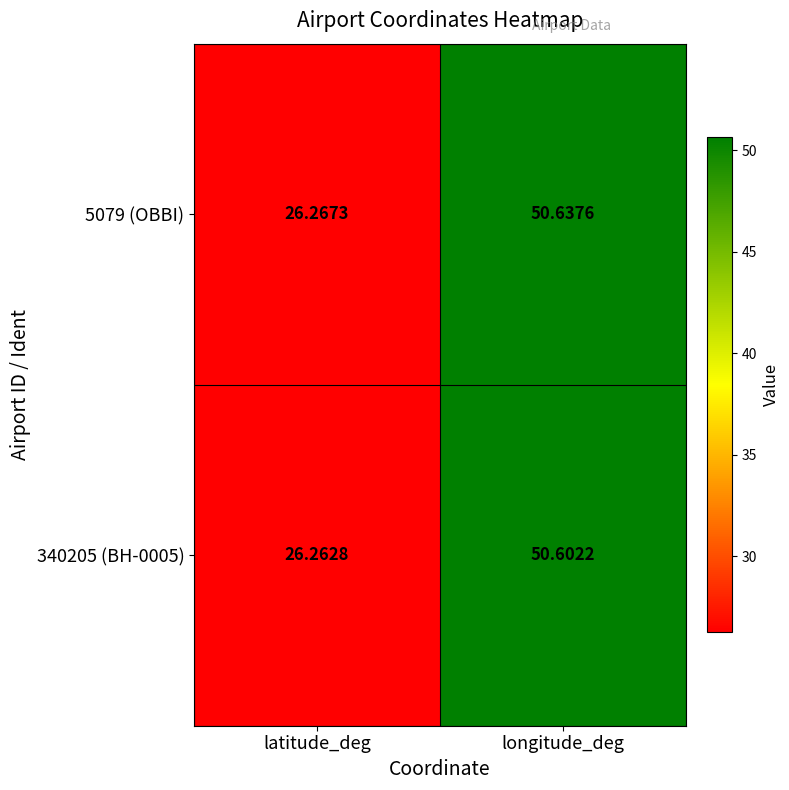

Where does the 340205 (BH-0005) series first go above 50?

longitude_deg